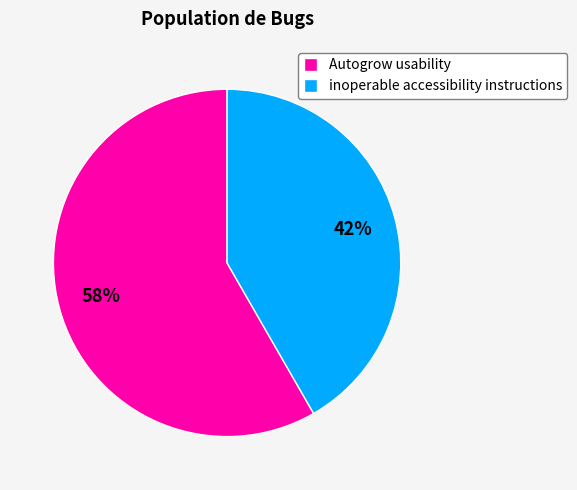

To the nearest percent, what is the average slice percentage?

50%